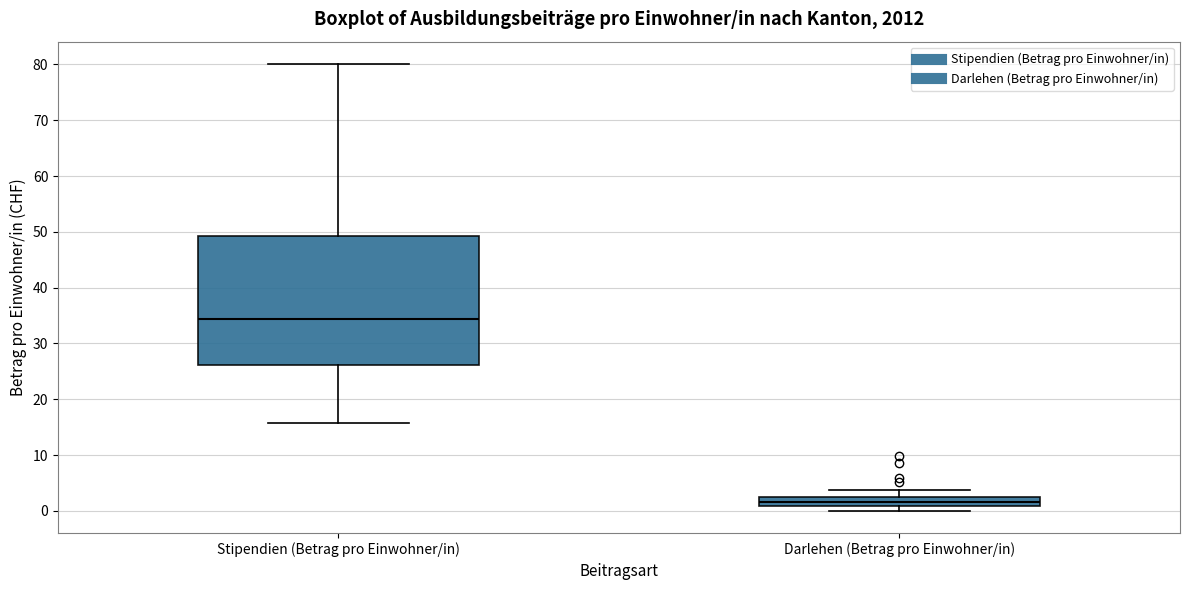

Which box's median line is the lowest?

Darlehen (Betrag pro Einwohner/in)